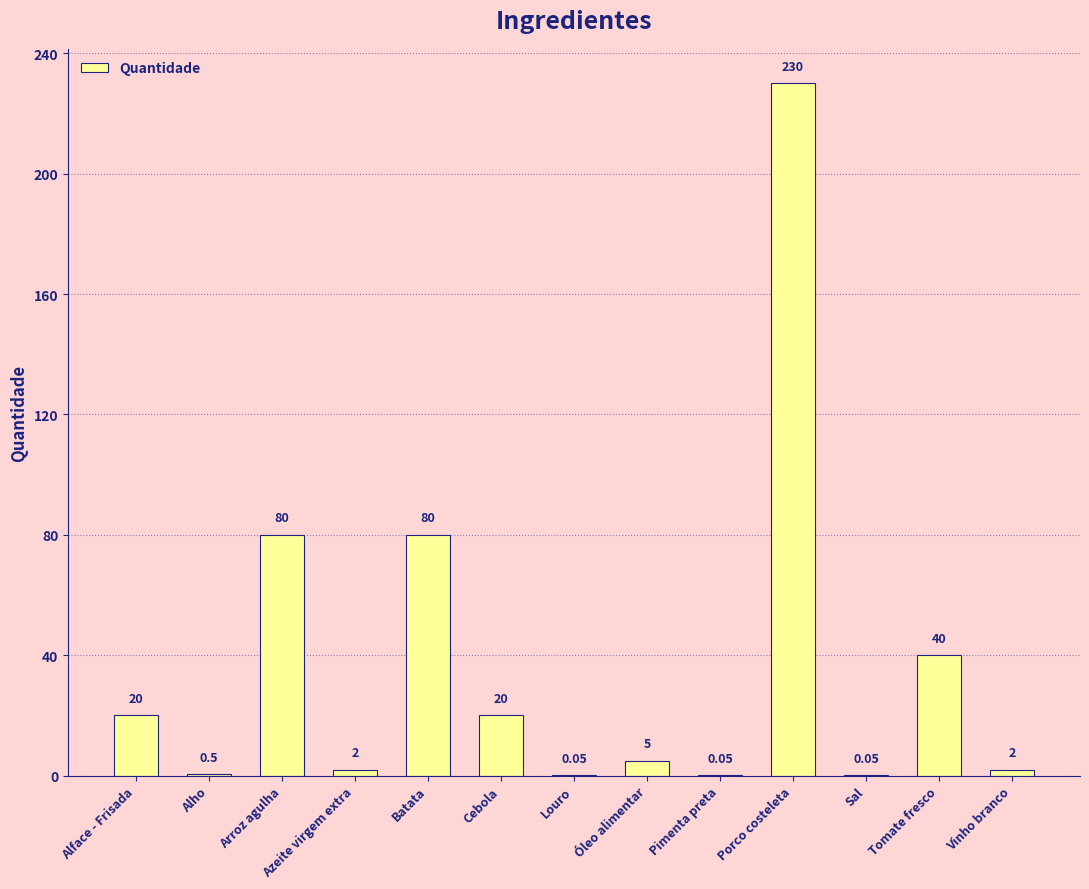

The value at Arroz agulha is 115.4. True or false?

False